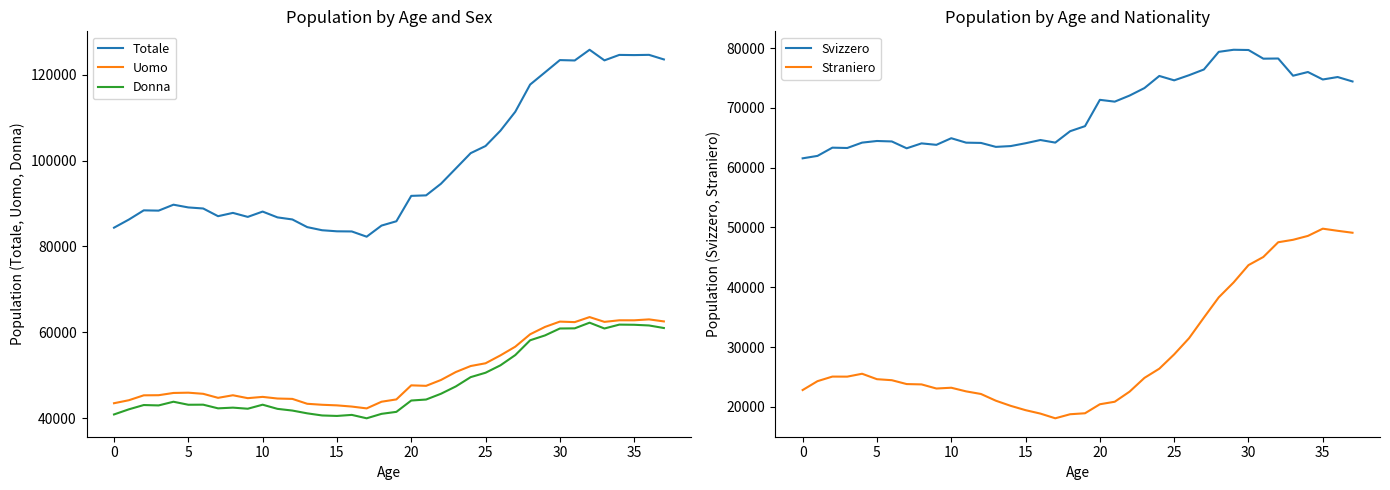

What is the highest value of the Donna series?

62251